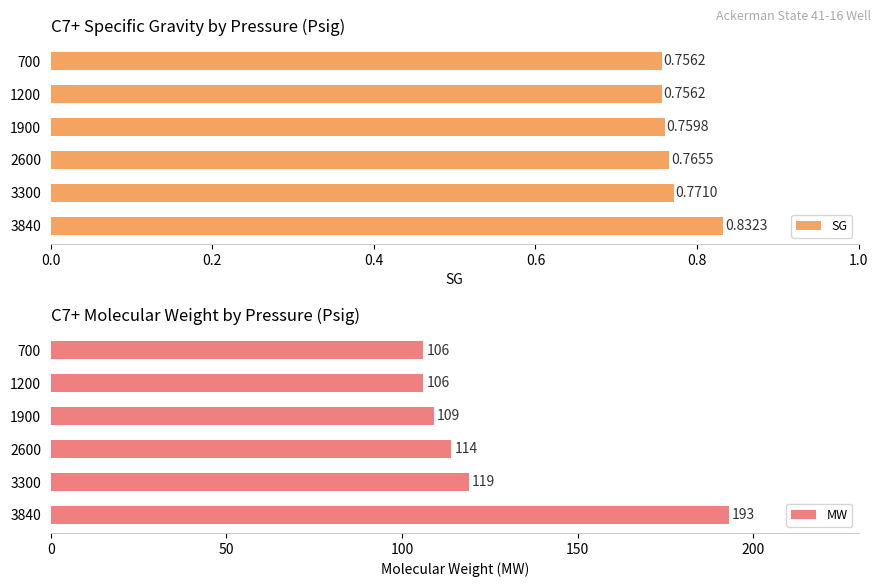

True or false: MW has a value of 157 at 700.

False